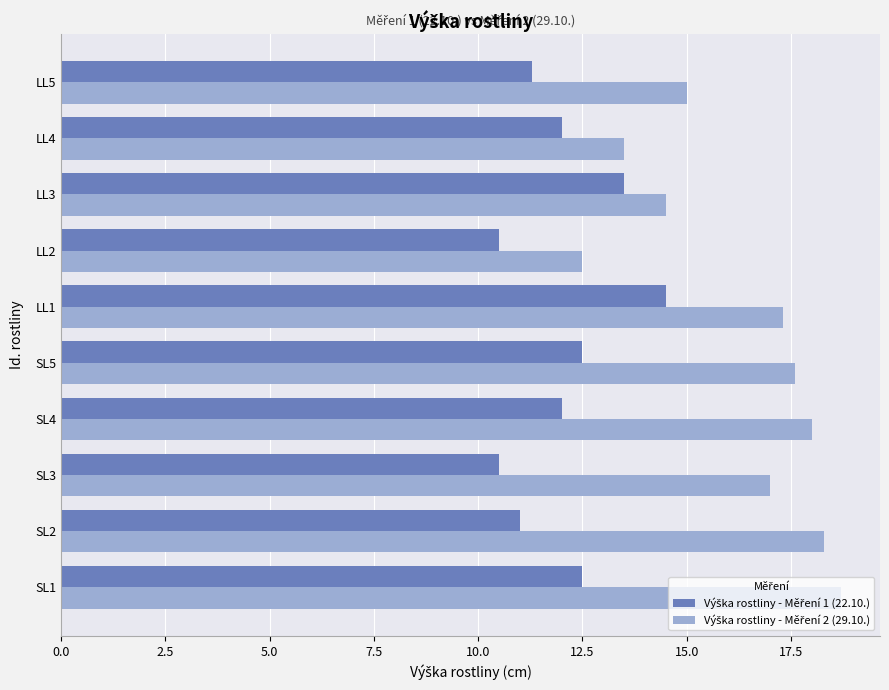

Count the number of data series in this chart.

2